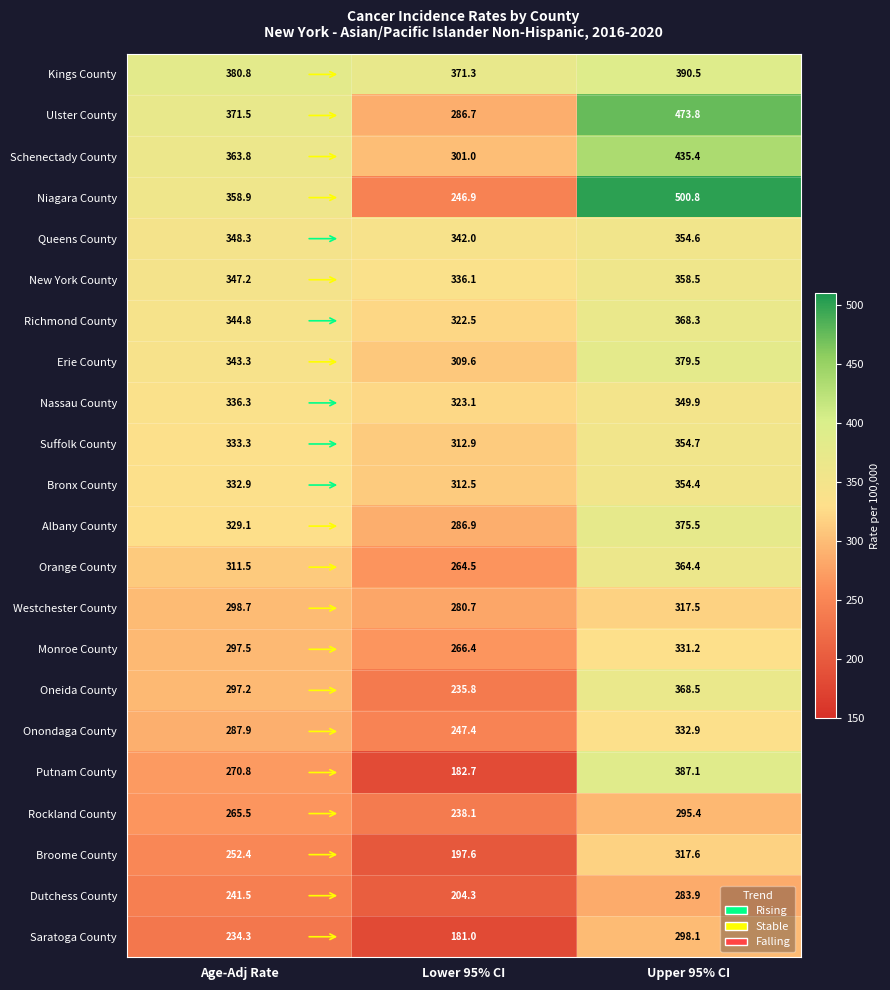

Rank the categories by Richmond County value from lowest to highest.

Lower 95% CI, Age-Adj Rate, Upper 95% CI